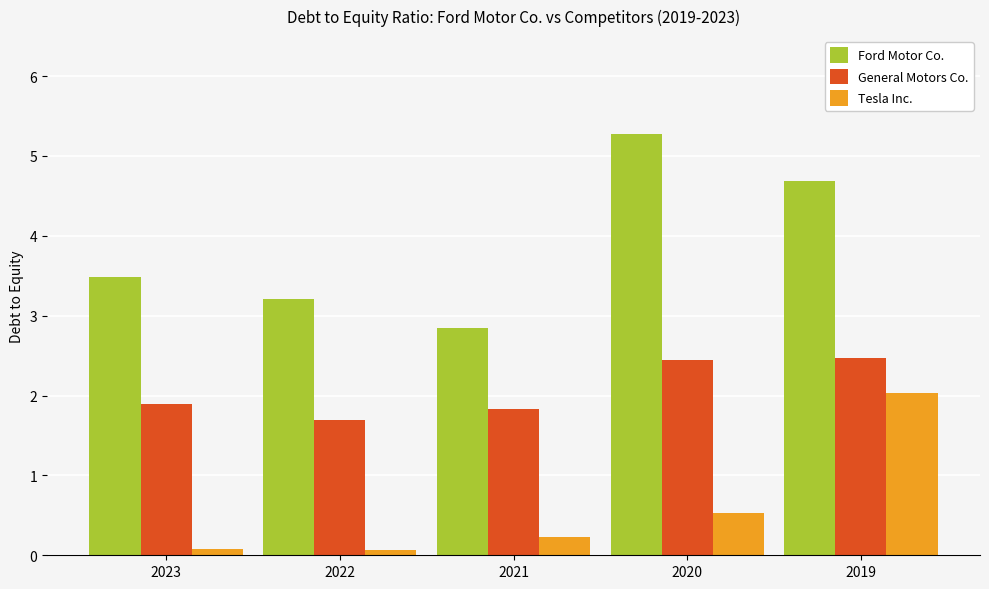

What is the minimum value for Tesla Inc.?

0.1